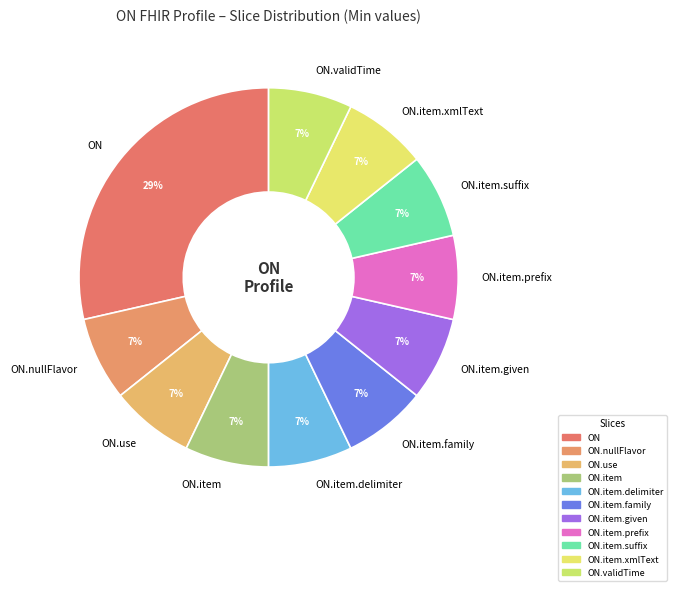

What is the largest slice in the pie chart?

ON